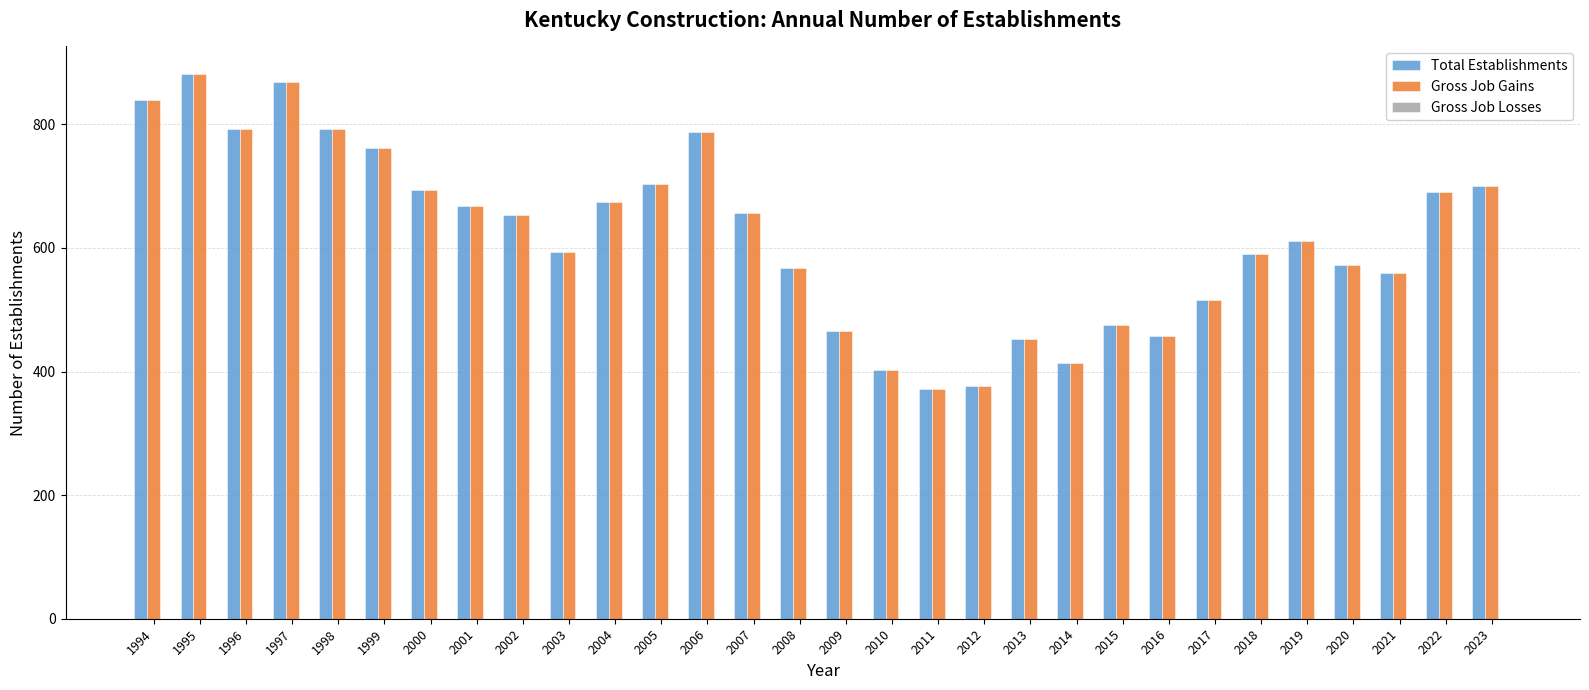

What is the maximum value for Gross Job Gains?

882